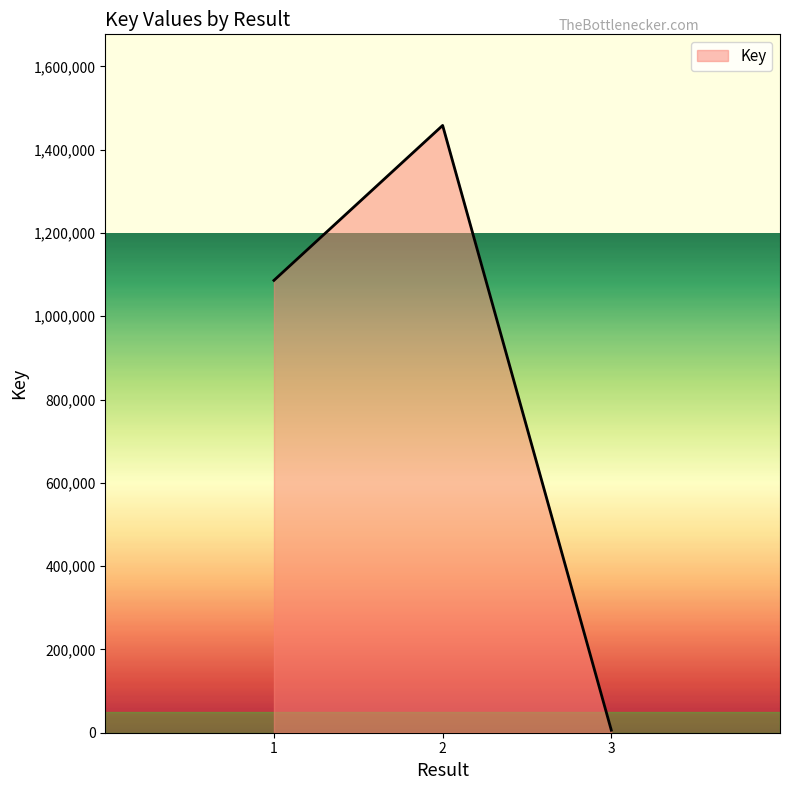

True or false: there are more than 1 points higher than both neighbors.

False